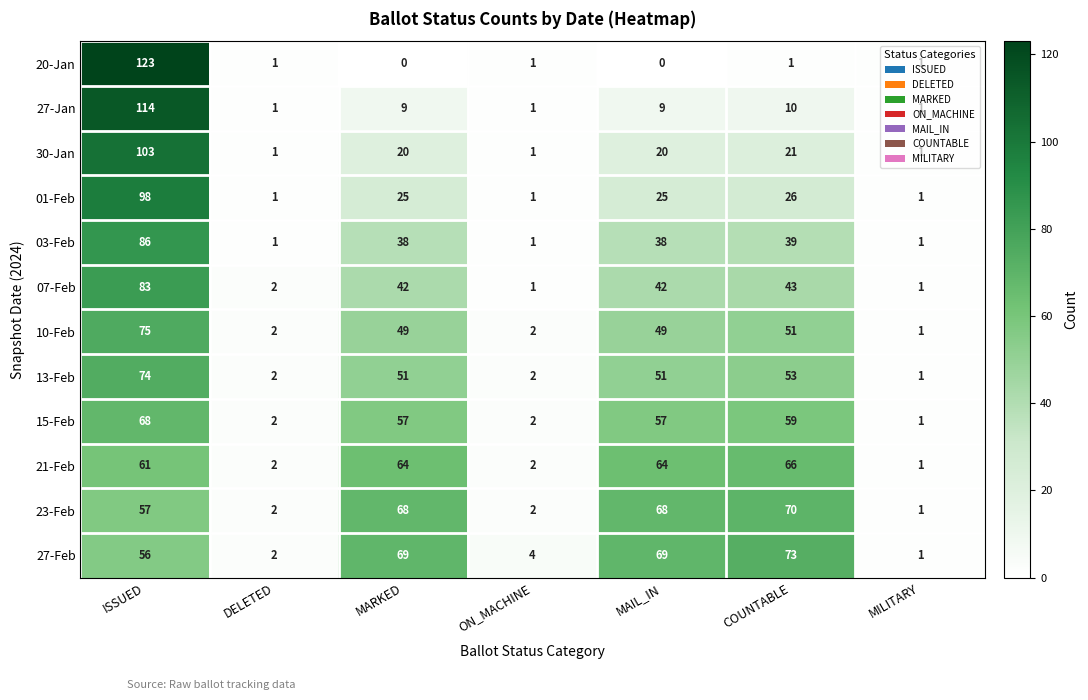

Rank the series by their maximum value, from lowest to highest.

21-Feb, 15-Feb, 23-Feb, 27-Feb, 13-Feb, 10-Feb, 07-Feb, 03-Feb, 01-Feb, 30-Jan, 27-Jan, 20-Jan